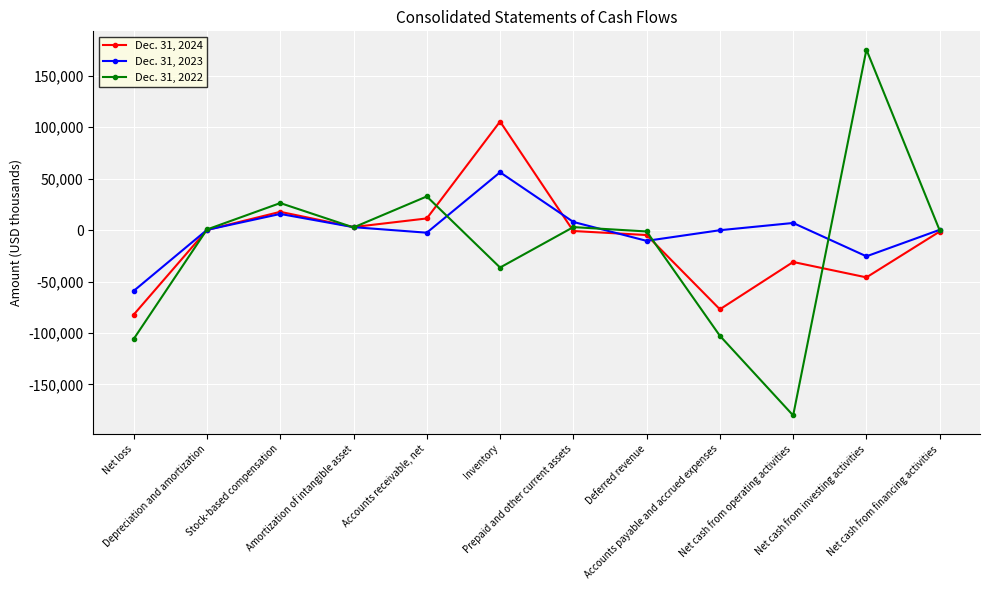

True or false: Dec. 31, 2023 has more than 2 points higher than both neighbors.

True